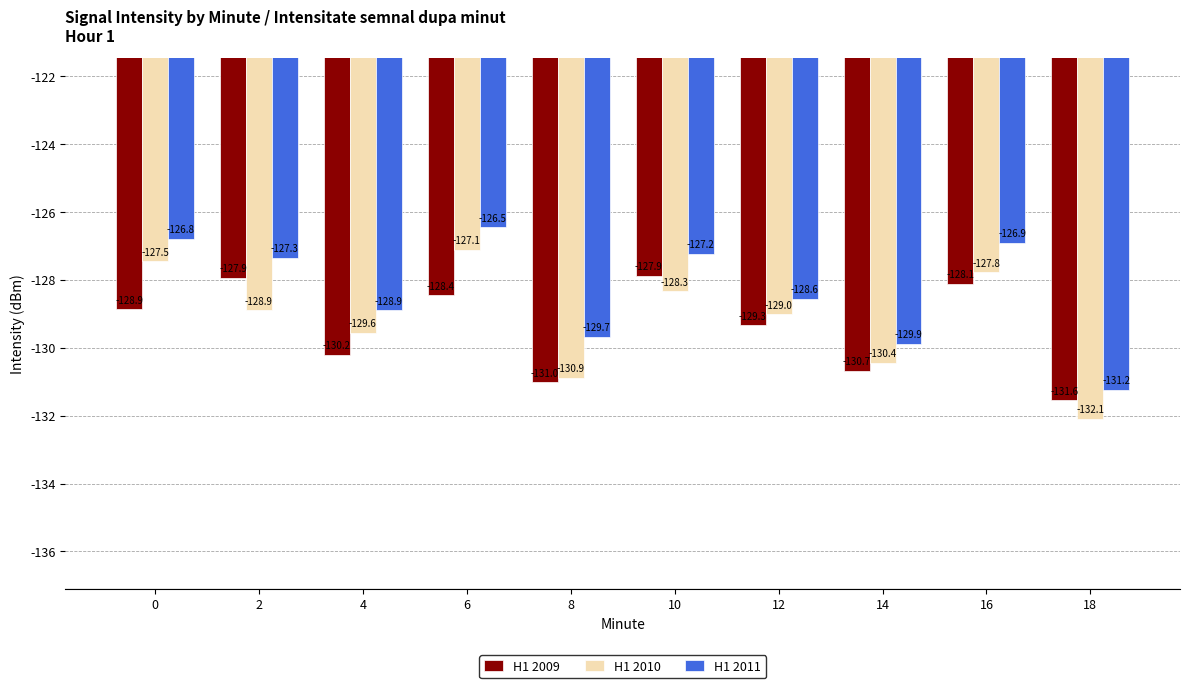

Which series has the largest range (max minus min)?

H1 2010